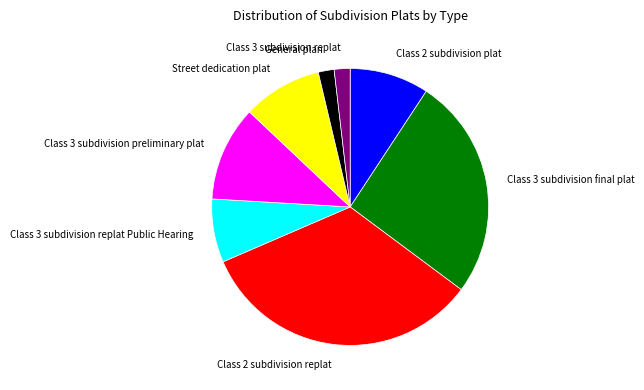

Which category has the biggest portion of the pie?

Class 2 subdivision replat